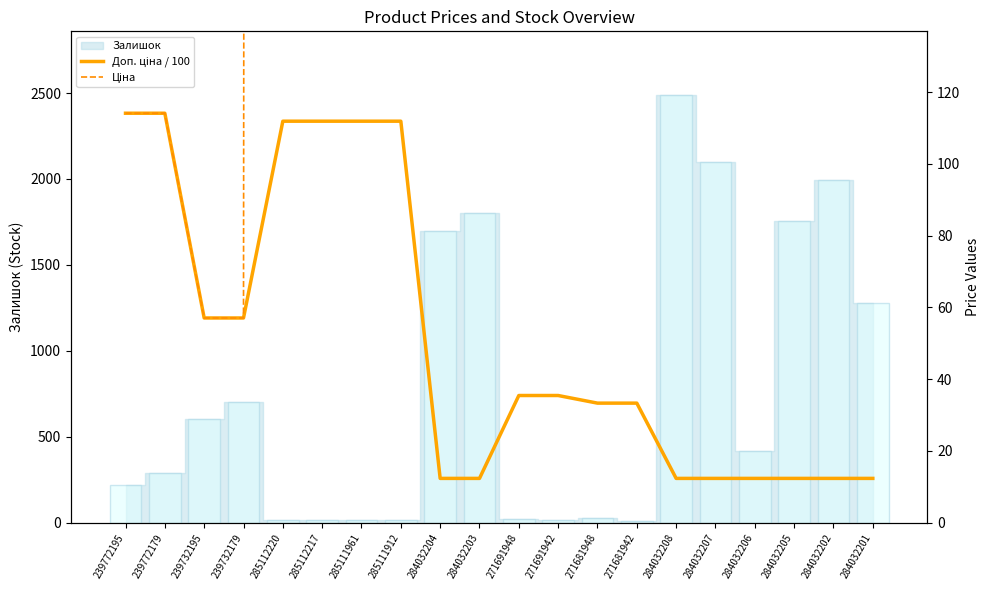

What value does the Ціна series have at 271691948?

443.1